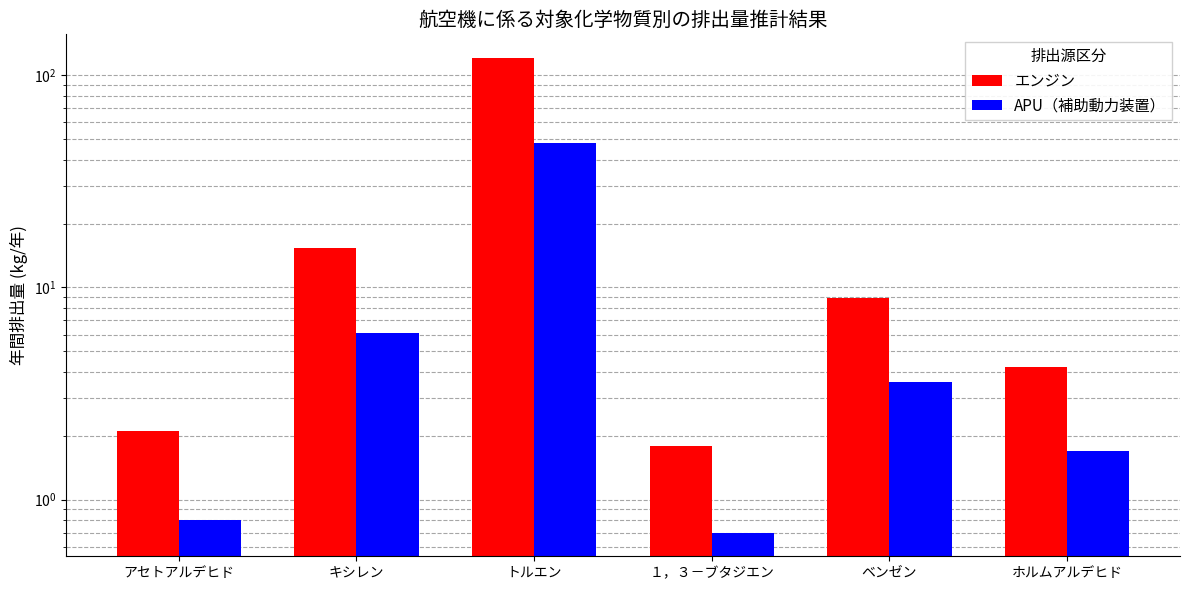

The エンジン series shows 14.5 at ベンゼン. True or false?

False